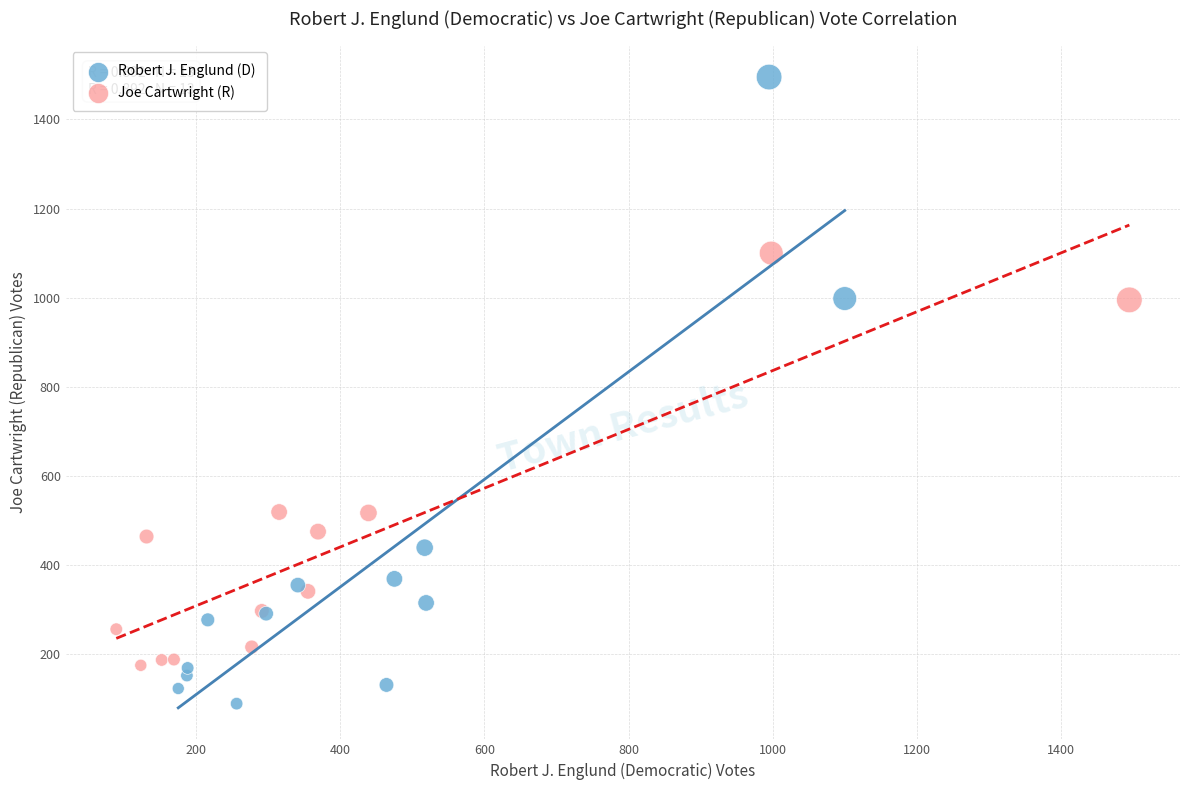

Which series contains the highest Y value?

Robert J. Englund (D)